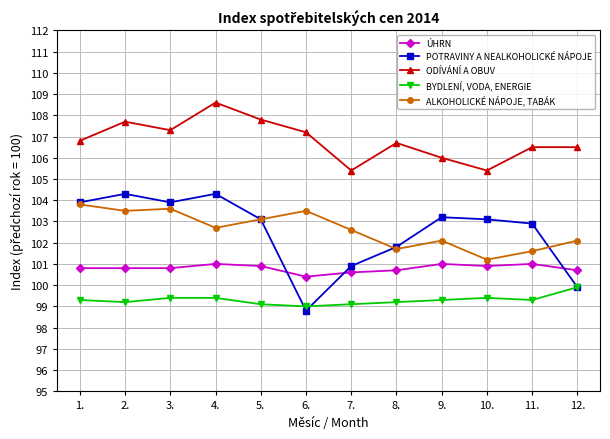

What is the maximum value shown in the chart?

108.6